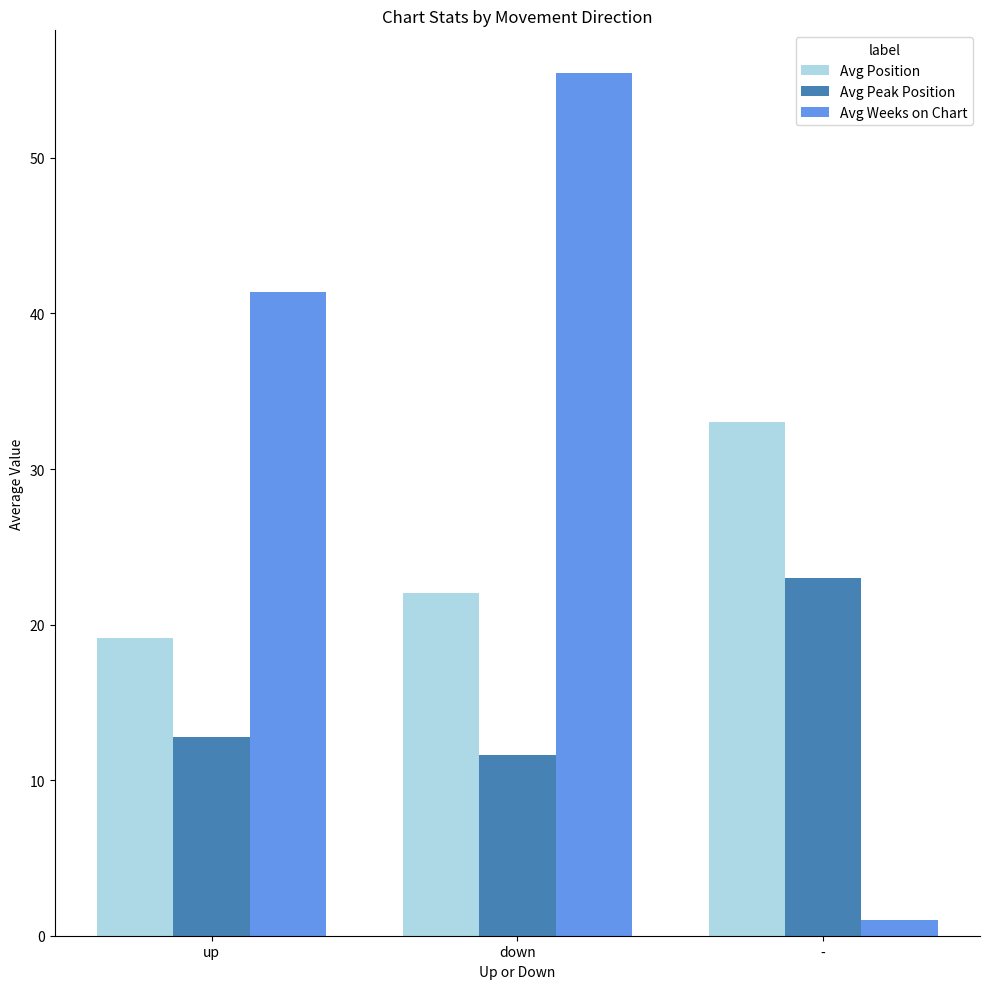

Are the bars grouped side by side (vs. stacked)?

Yes